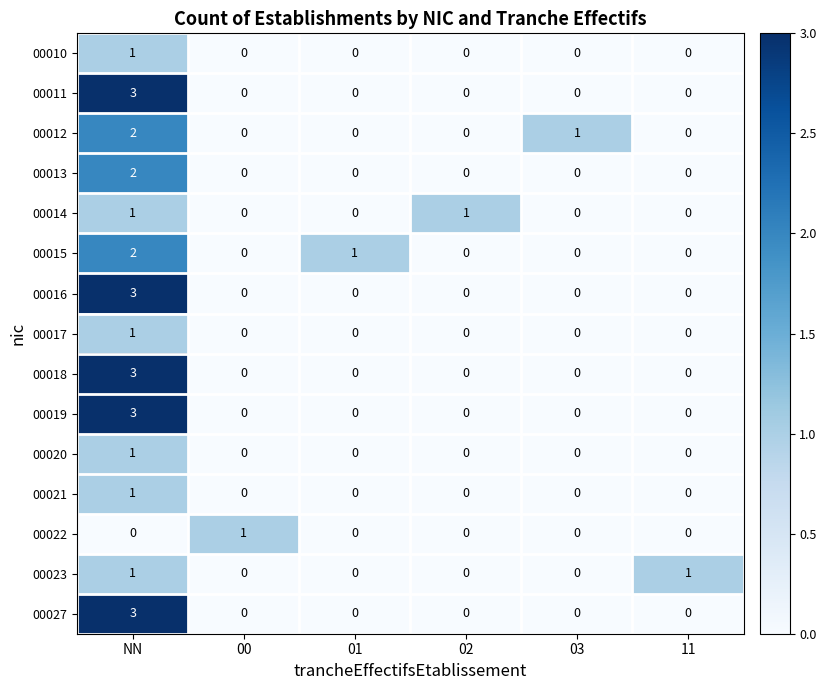

Which category has the highest value across all series?

NN